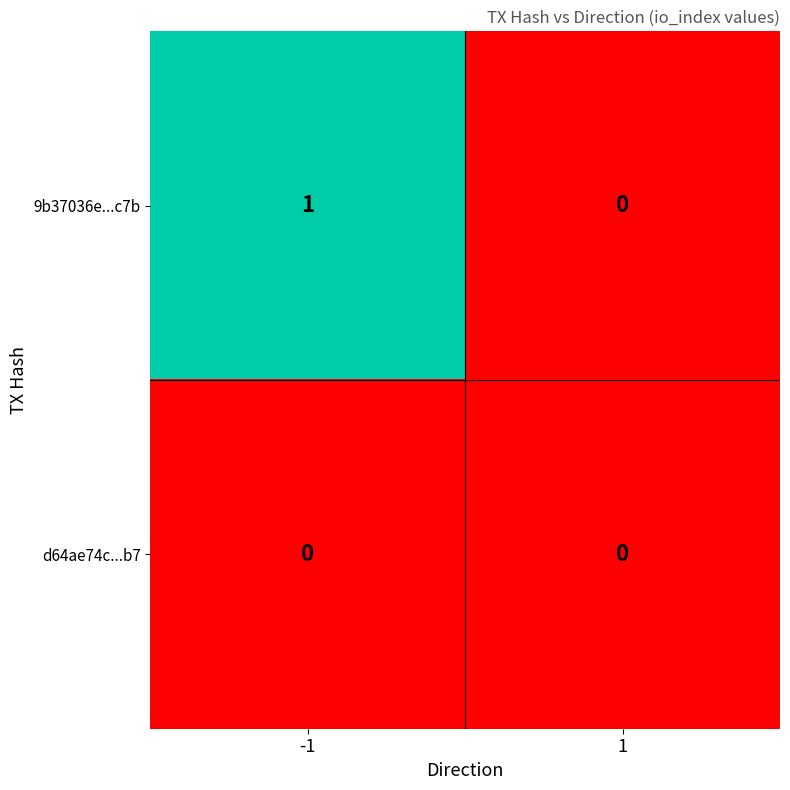

Which series changed the most between -1 and 1?

9b37036e...c7b